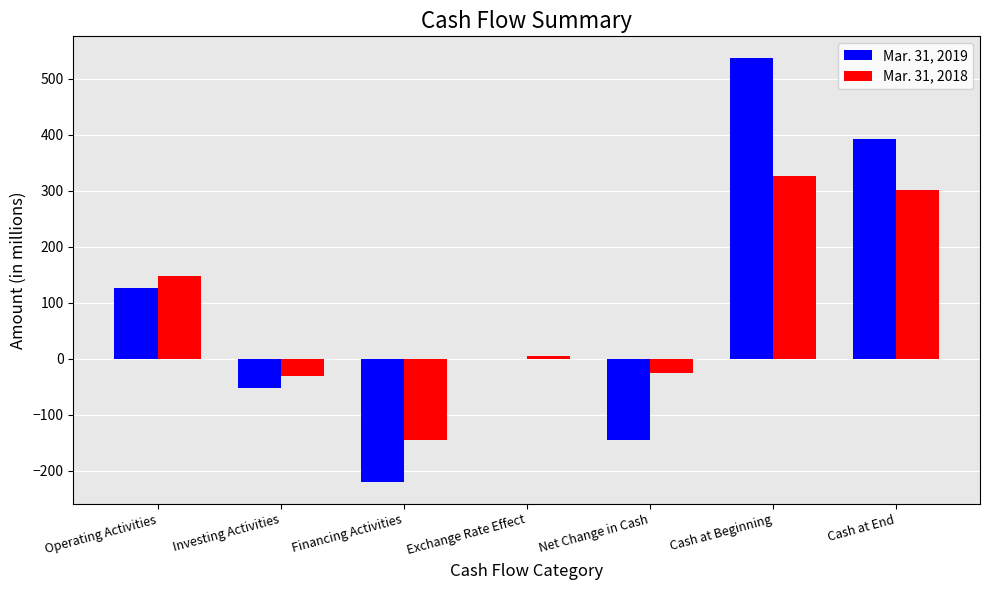

Between Operating Activities and Cash at Beginning, which series saw the biggest shift?

Mar. 31, 2019